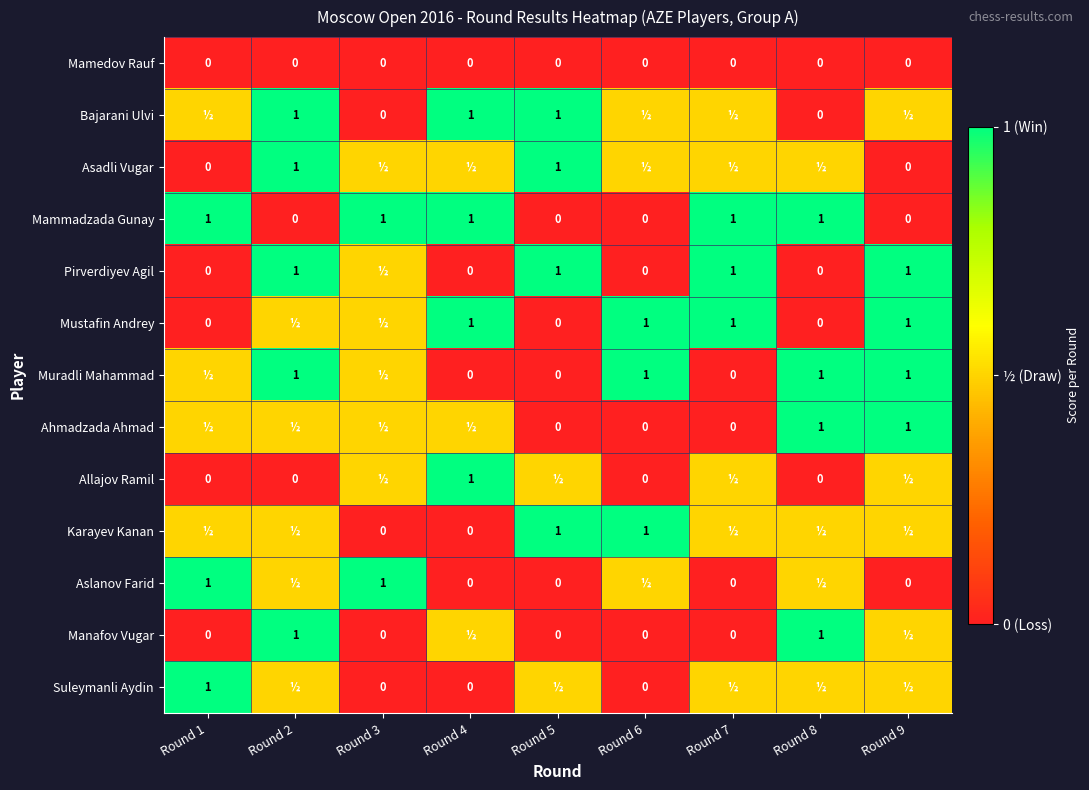

The value of Muradli Mahammad at Round 9 is 1.0. True or false?

True